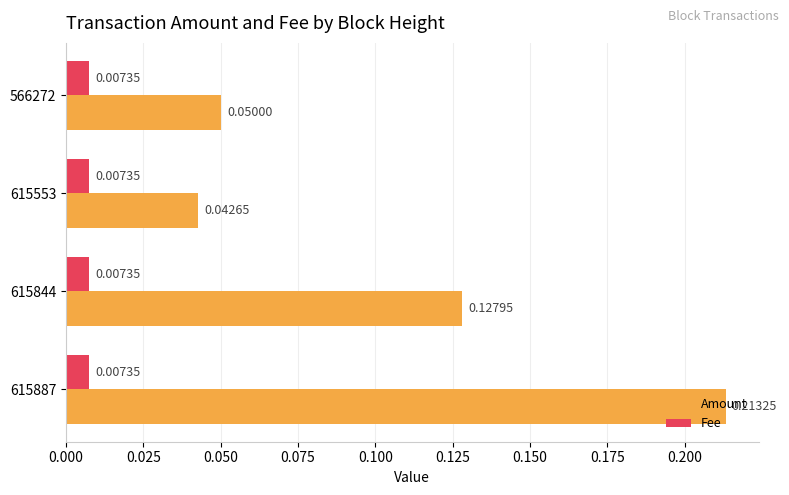

Which series changed the most between 615887 and 615844?

Amount